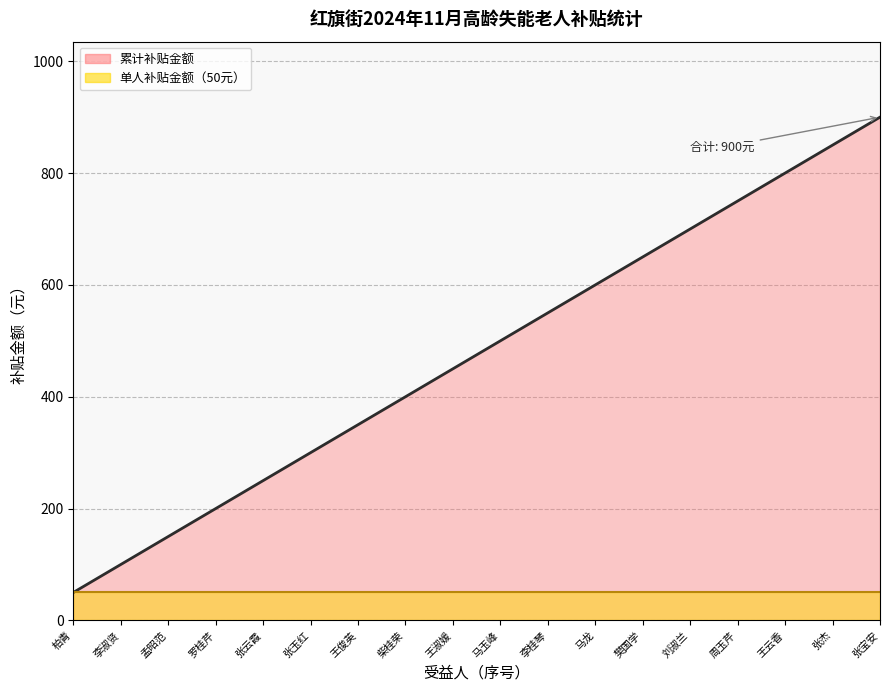

How many data points does each series have?

18